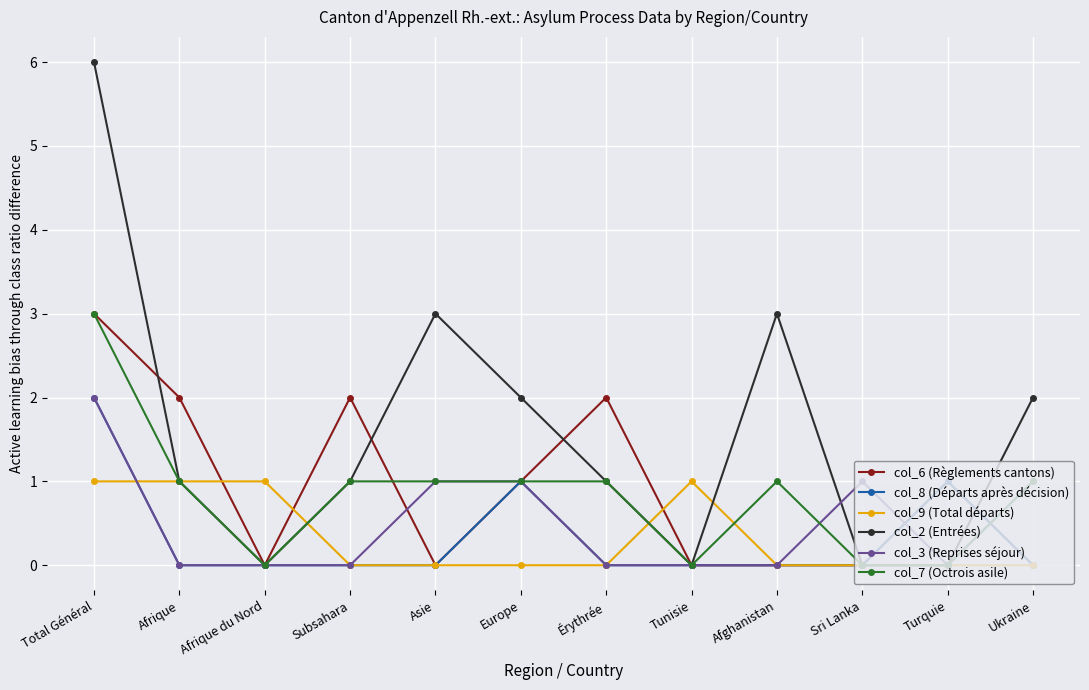

The col_8 (Départs après décision) series shows 0 at Tunisie. True or false?

True